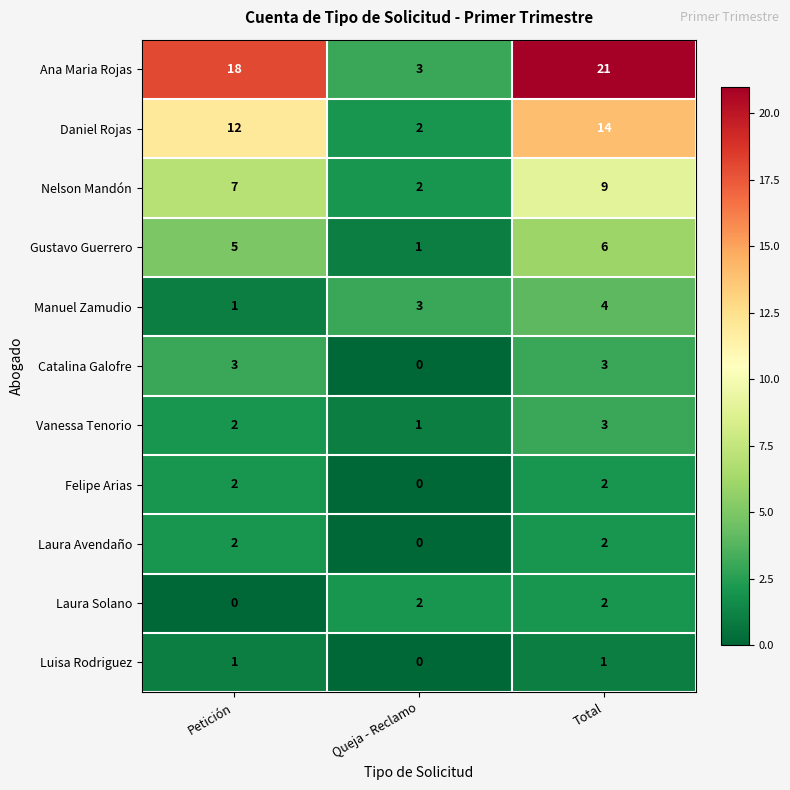

How many values in the Ana Maria Rojas series are below 18?

1